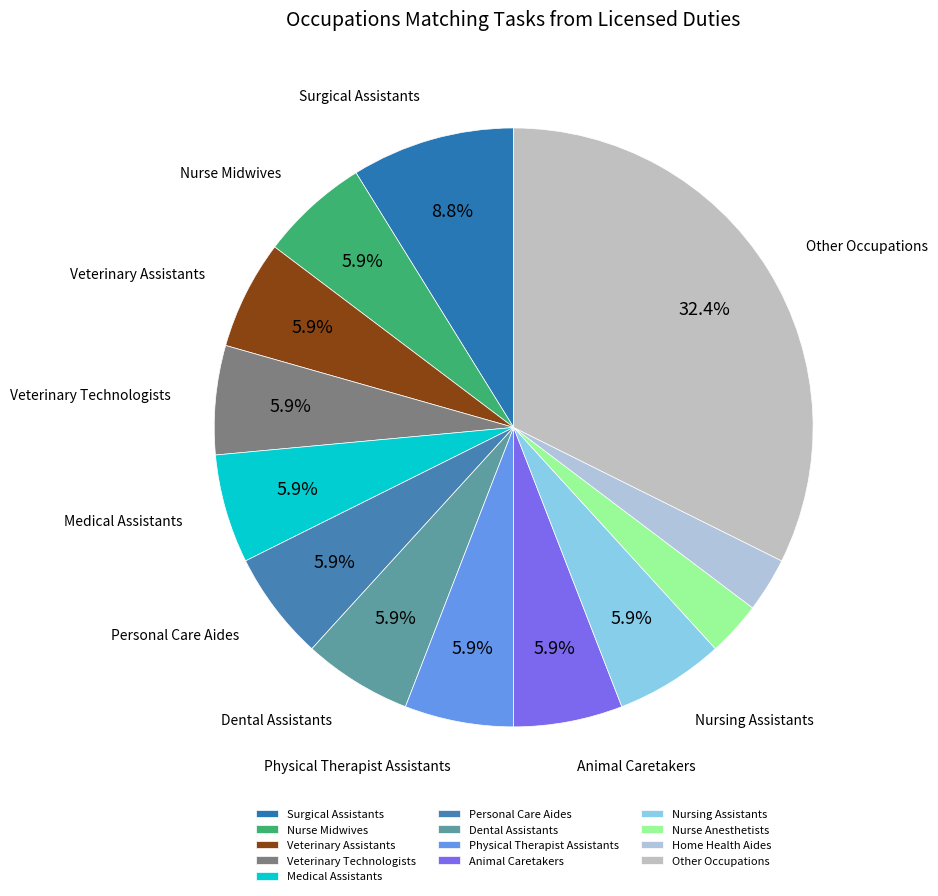

Is it true that Home Health Aides is 3% of the pie?

True